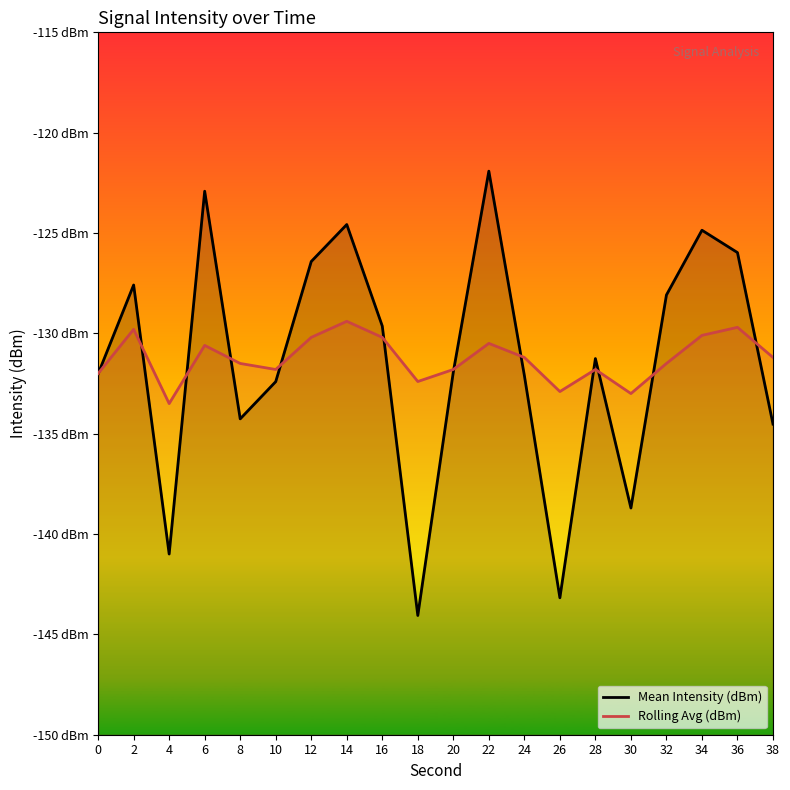

At which category does Rolling Avg (dBm) reach its first local peak?

2